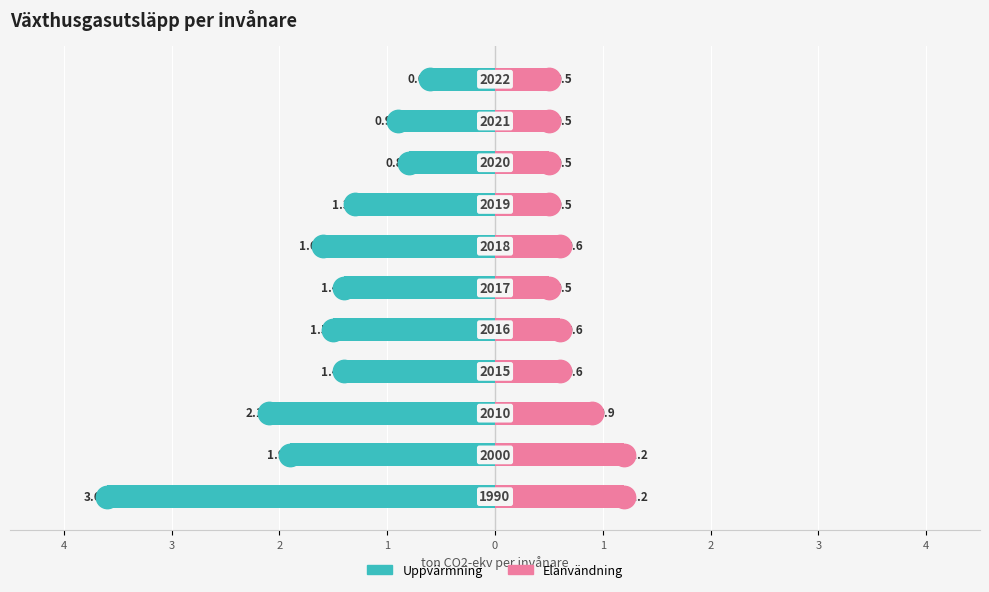

At how many categories does at least one series exceed 0?

11